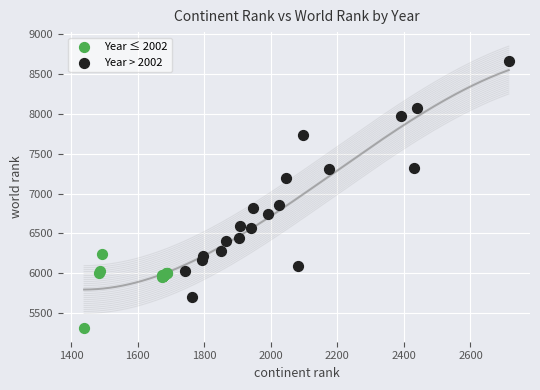

Which series has the widest spread of Y values?

Year > 2002